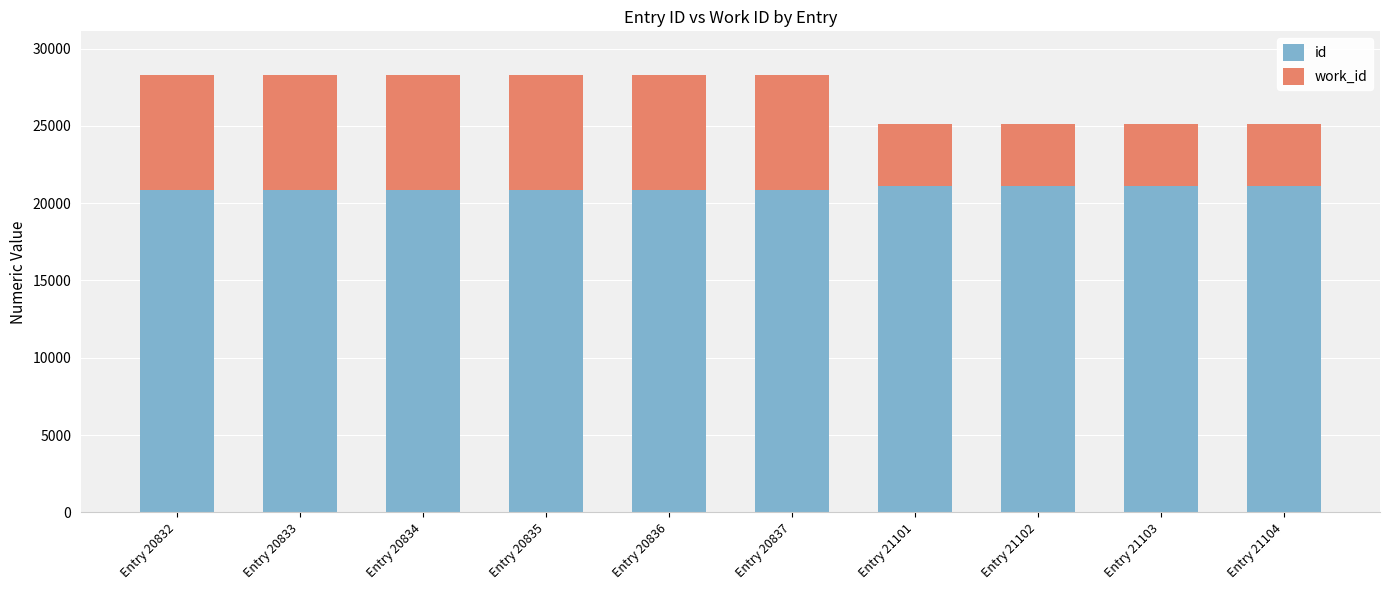

Which series has the widest spread of values?

work_id